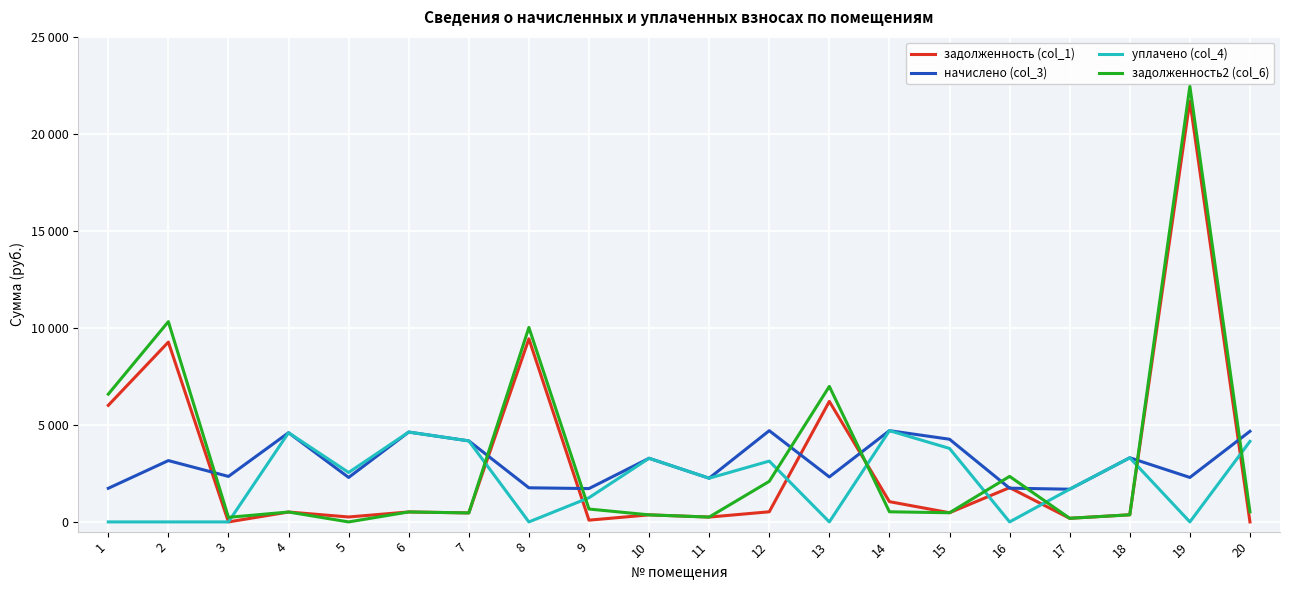

Which category has the highest value in the уплачено (col_4) series?

14